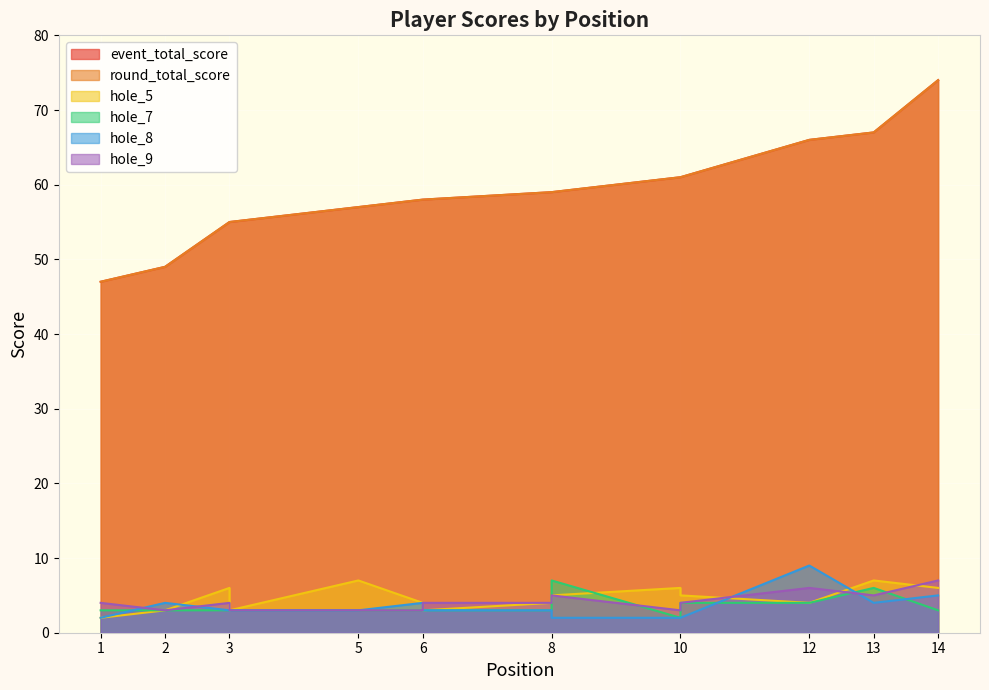

Rank the series by their maximum value, from lowest to highest.

hole_5, hole_7, hole_9, hole_8, event_total_score, round_total_score